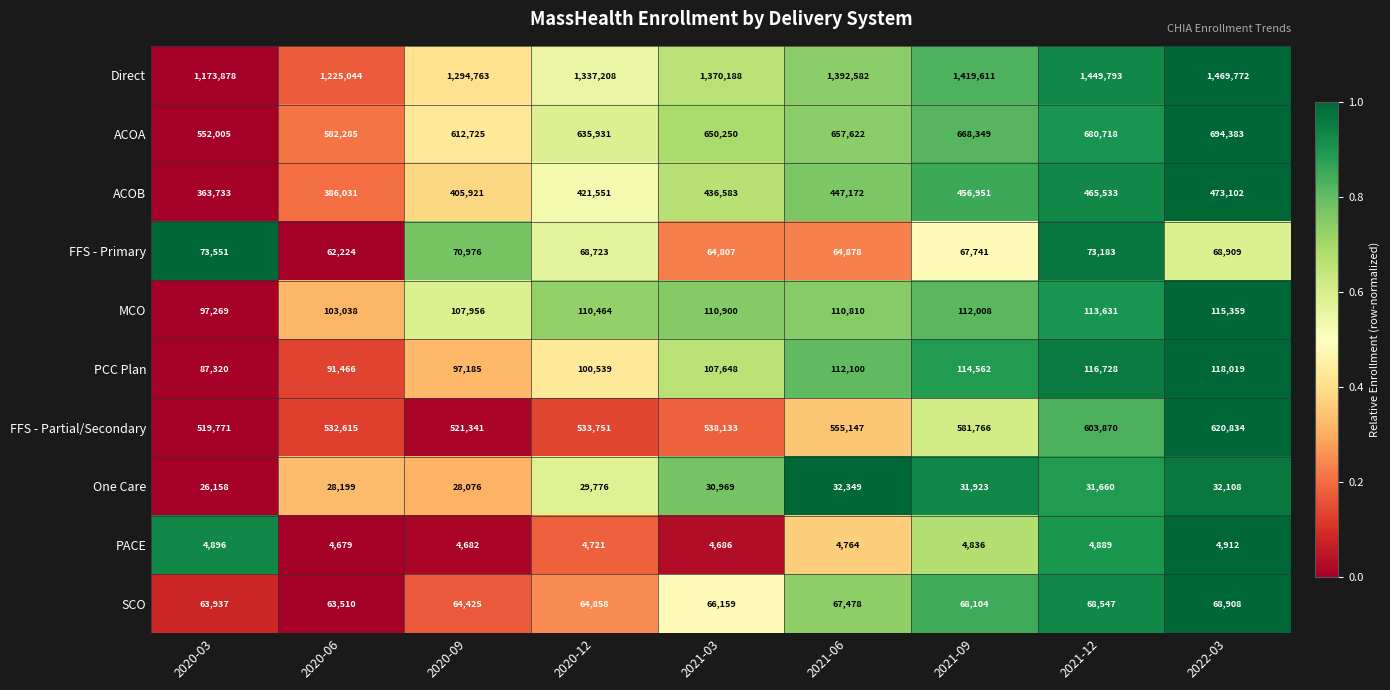

Which category has the lowest value across all series?

2020-06